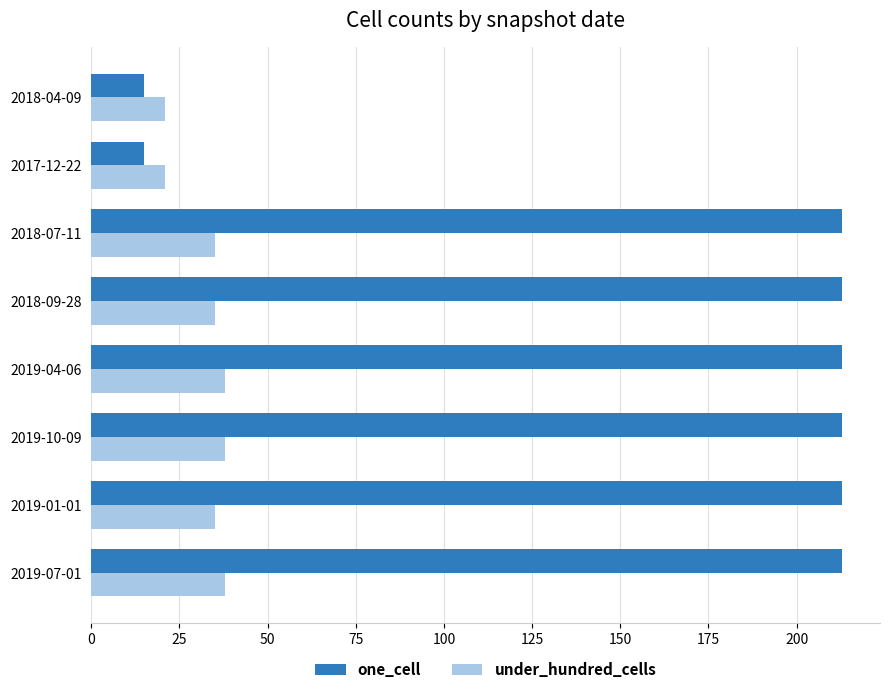

What is the highest value of the under_hundred_cells series?

38